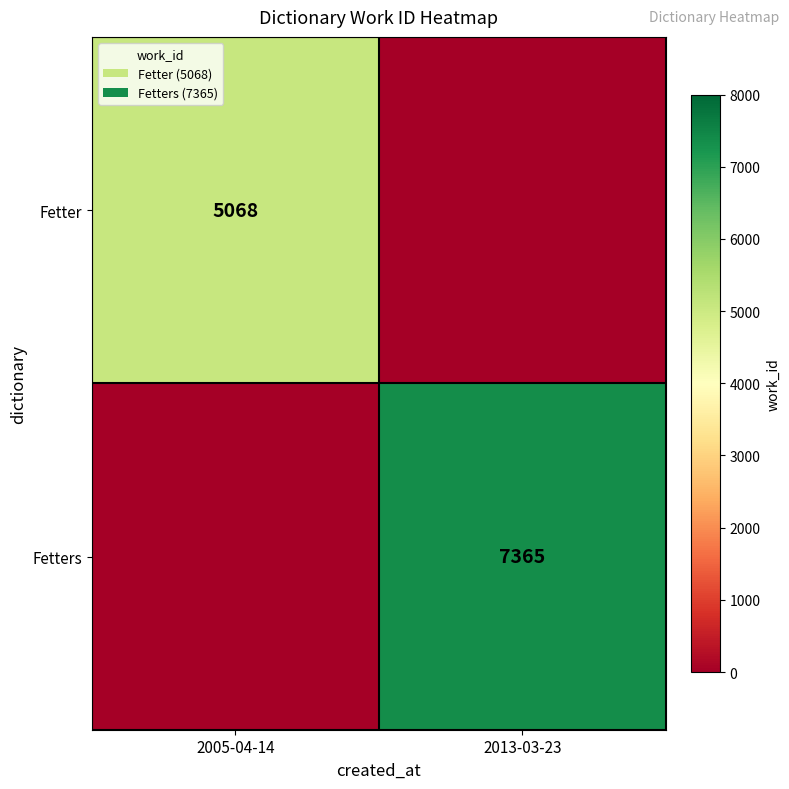

How many categories are shown in the chart?

2